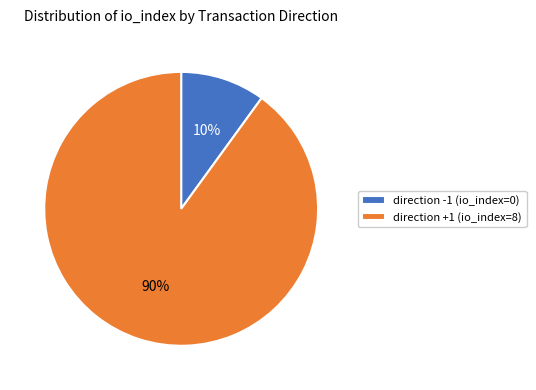

How many segments does this pie chart have?

2